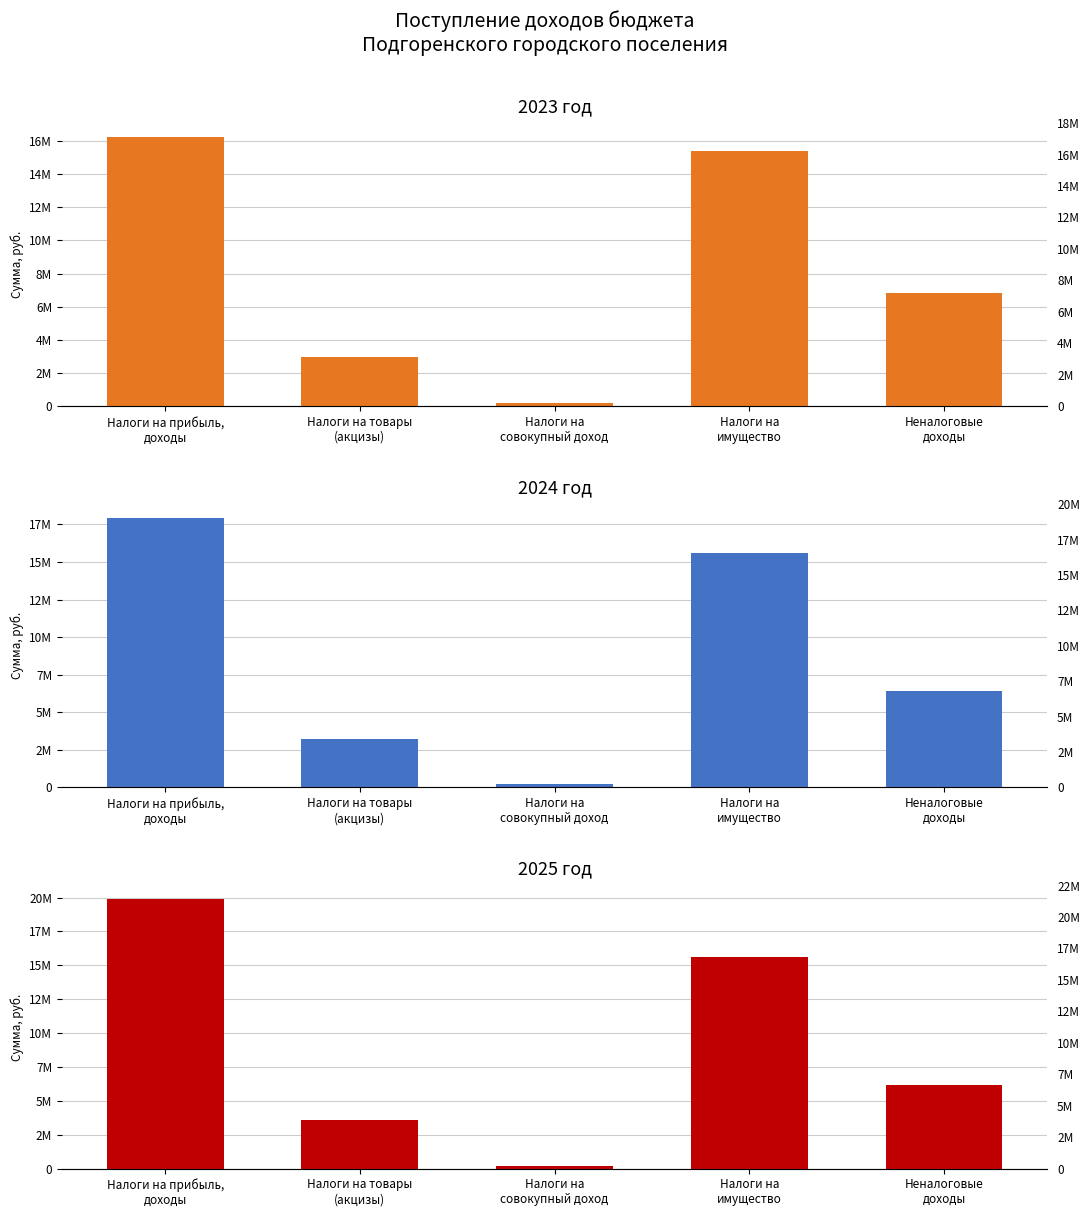

Reading right to left, list all the values displayed in this chart.

2023 год: 6830000	15420000	200000	2953700	16265500
2024 год: 6410000	15595000	200000	3206200	17940200
2025 год: 6200000	15595000	200000	3581900	19887000